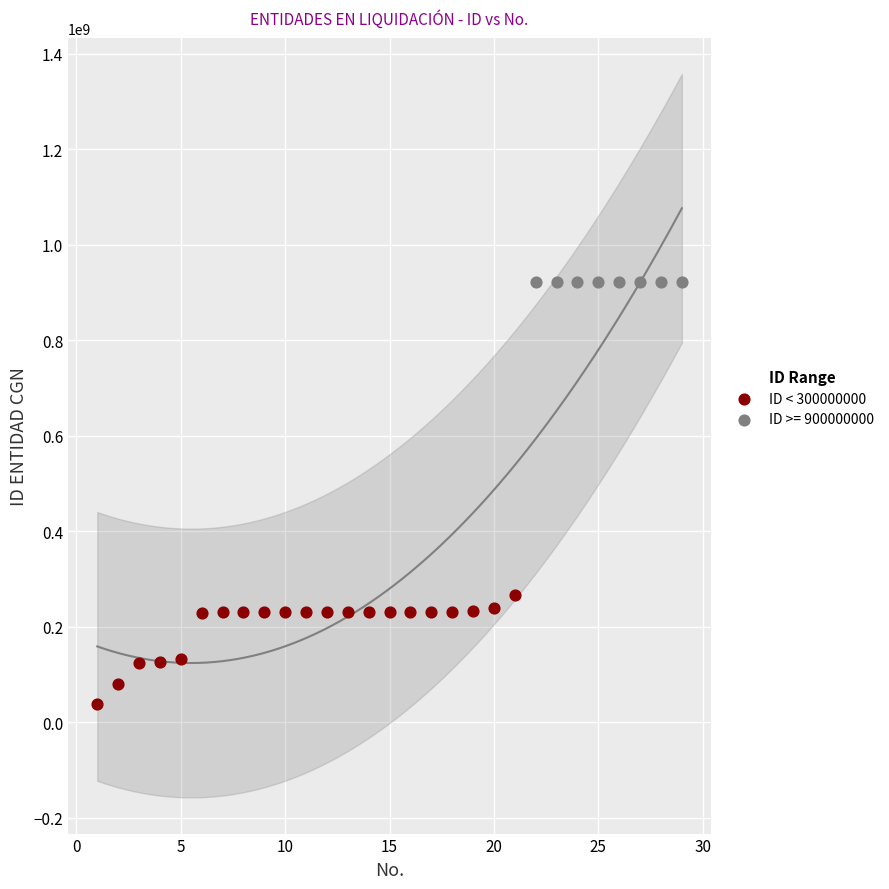

Which series contains the highest Y value?

ID >= 900000000